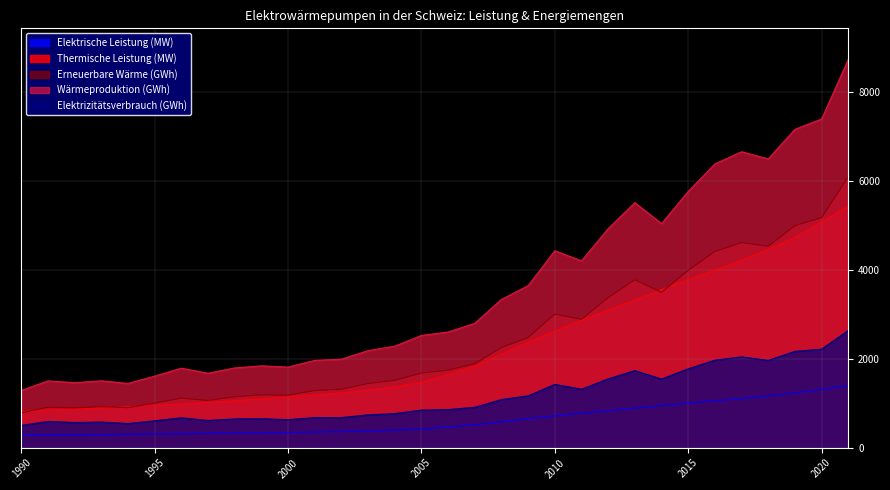

List the series in order of their peak value, highest first.

Wärmeproduktion (GWh), Erneuerbare Wärme (GWh), Thermische Leistung (MW), Elektrizitätsverbrauch (GWh), Elektrische Leistung (MW)